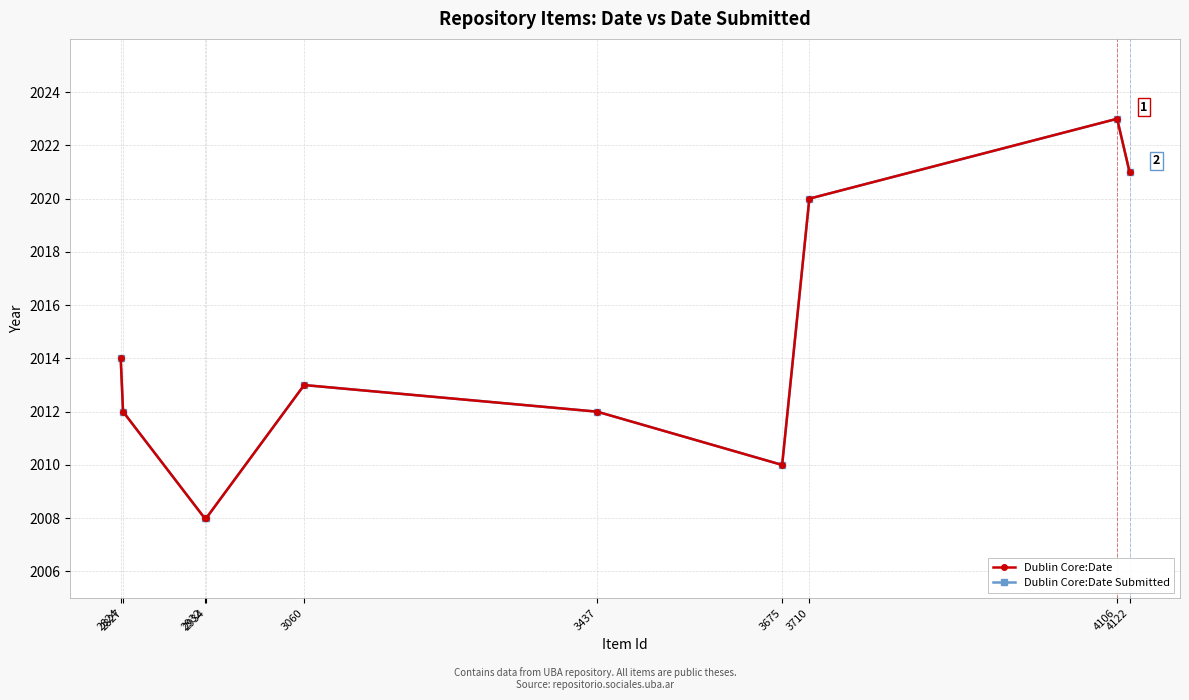

Does the chart have visible grid lines?

Yes